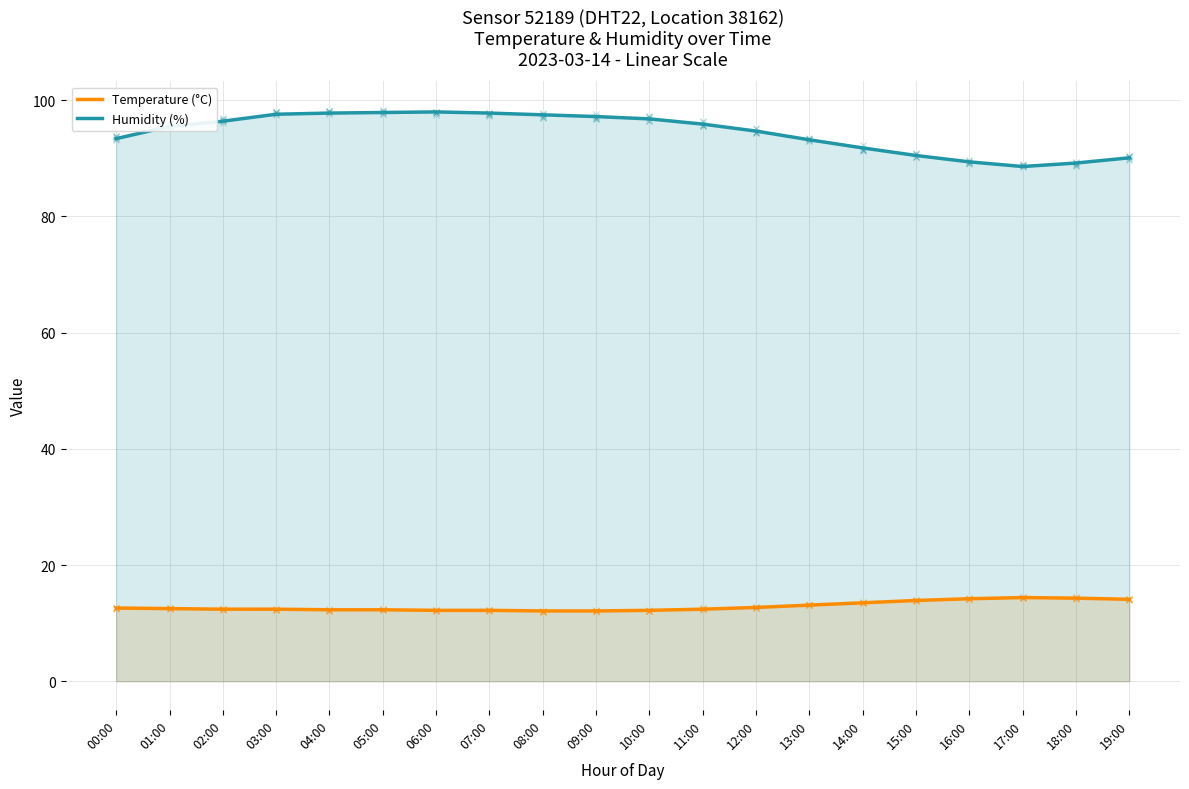

What is the total value across all series at 01:00?

108.0